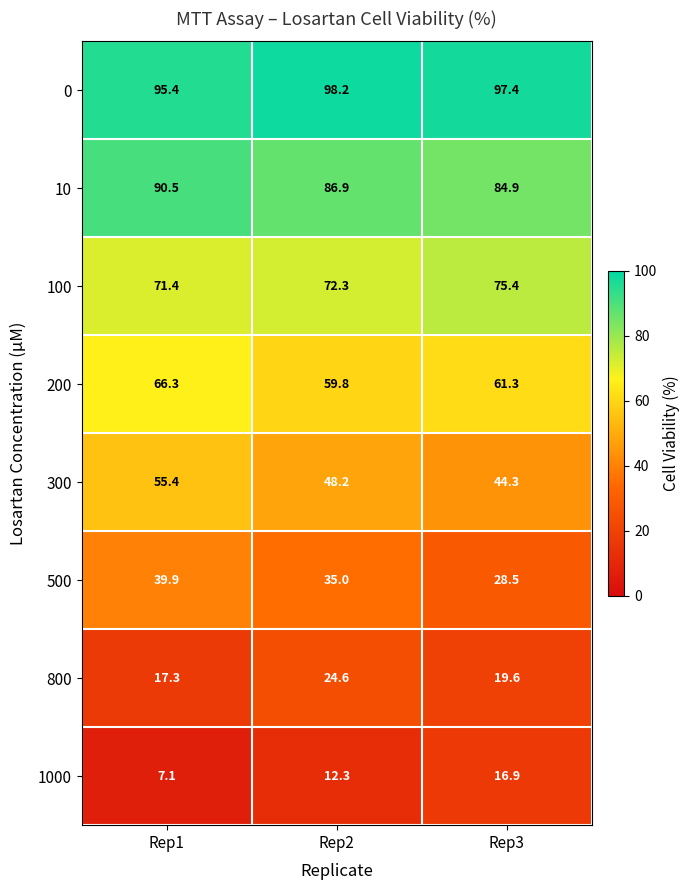

Reading right to left, list all the values displayed in this chart.

0: Rep3=97.4	Rep2=98.2	Rep1=95.4
10: Rep3=84.9	Rep2=86.9	Rep1=90.5
100: Rep3=75.4	Rep2=72.3	Rep1=71.4
200: Rep3=61.3	Rep2=59.8	Rep1=66.3
300: Rep3=44.3	Rep2=48.2	Rep1=55.4
500: Rep3=28.5	Rep2=35.0	Rep1=39.9
800: Rep3=19.6	Rep2=24.6	Rep1=17.3
1000: Rep3=16.9	Rep2=12.3	Rep1=7.1